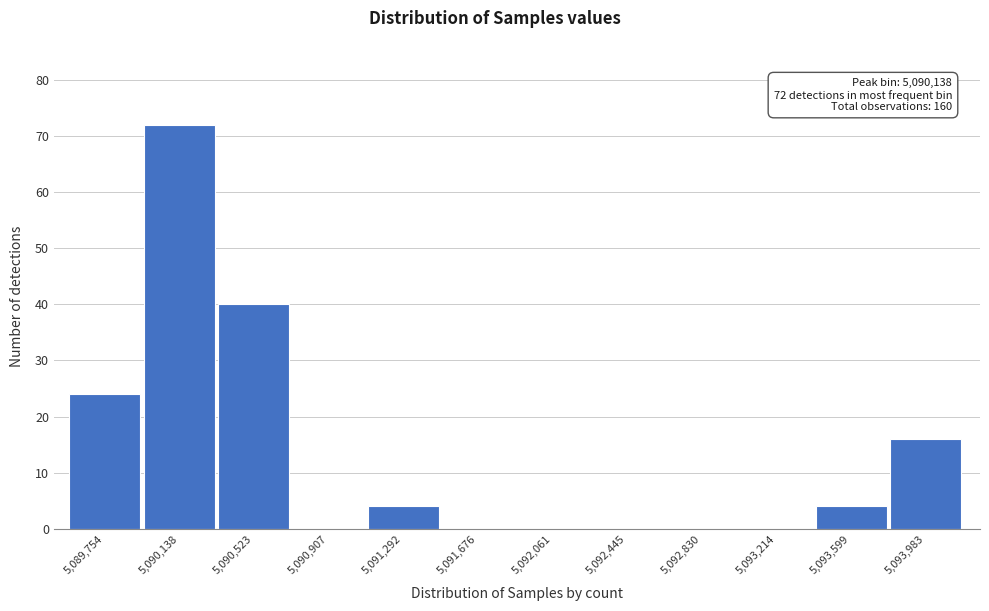

Reading left to right, transcribe all the data shown in this chart.

5,089,754=24	5,090,138=72	5,090,523=40	5,090,907=0	5,091,292=4	5,091,676=0	5,092,061=0	5,092,445=0	5,092,830=0	5,093,214=0	5,093,599=4	5,093,983=16